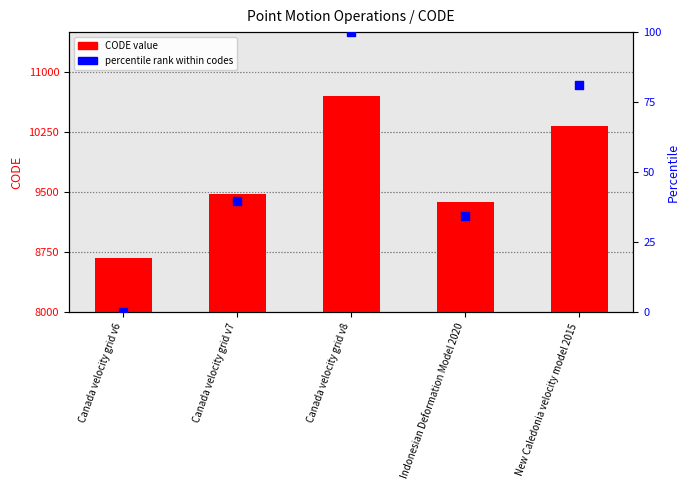

Which series has the largest total across all categories?

CODE value